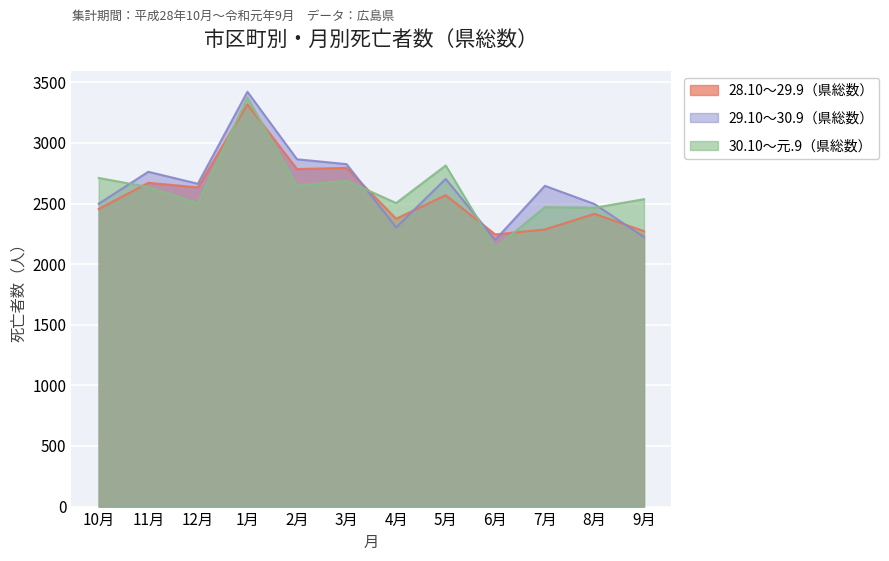

Which series ends up on top after the final intersection of 29.10～30.9（県総数） and 30.10～元.9（県総数）?

30.10～元.9（県総数）